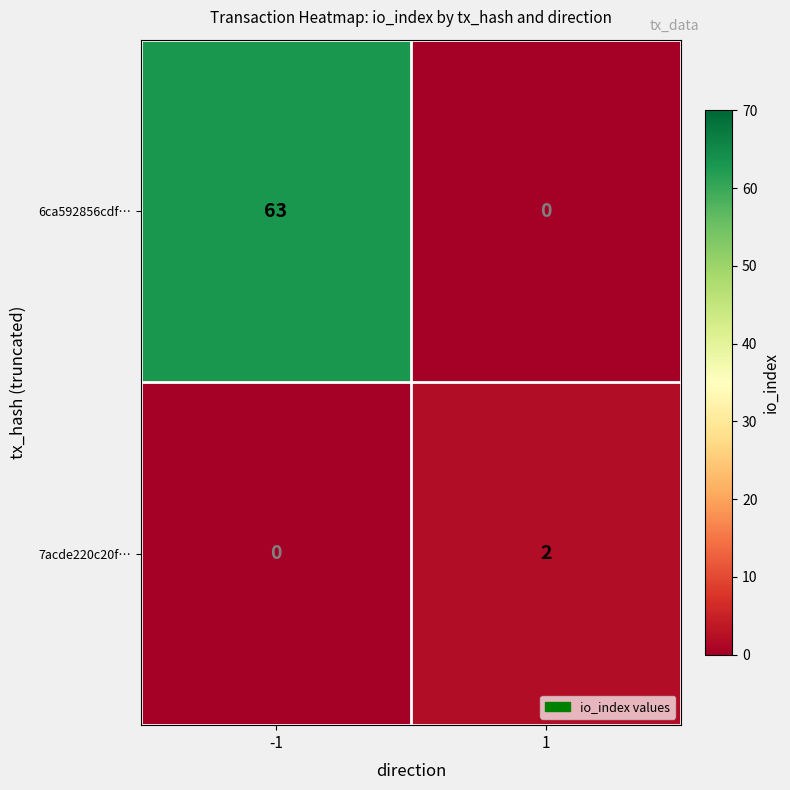

What is the sum of the 6ca592856cdf… values at 1 and -1?

63